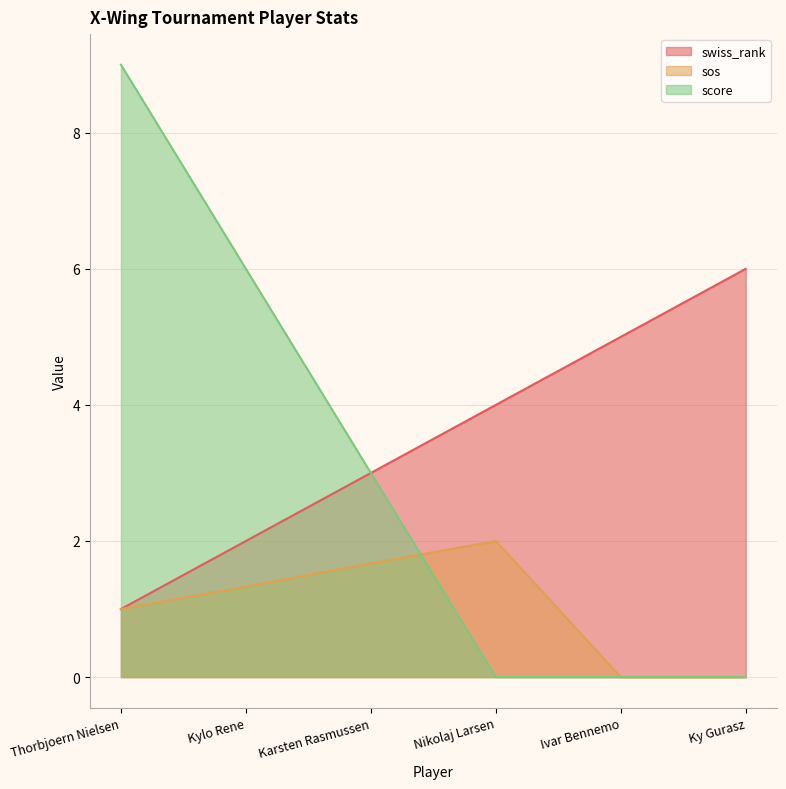

What are all the series names shown in the legend?

swiss_rank, sos, score